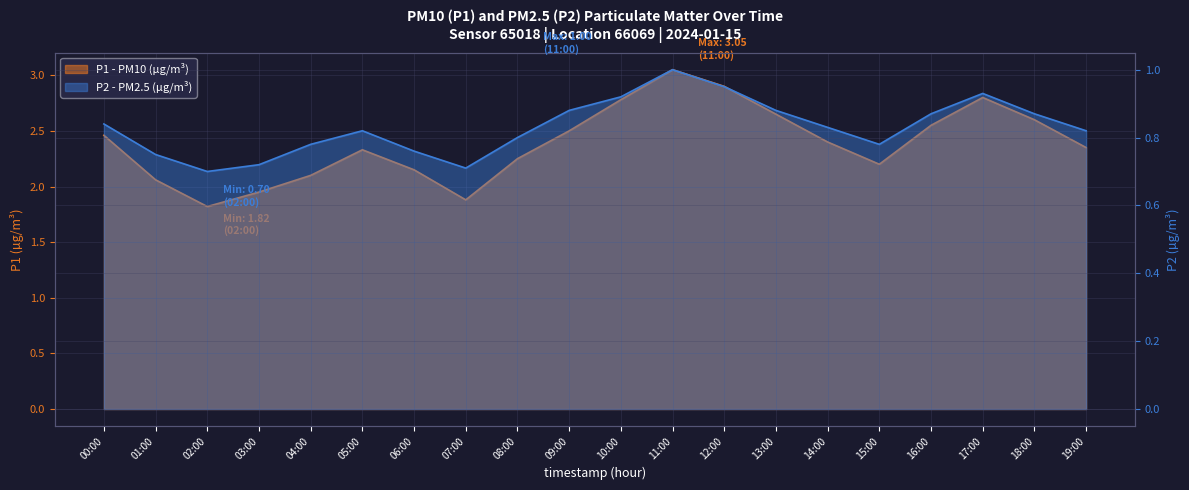

Between 05:00 and 11:00, which series saw the biggest shift?

P1